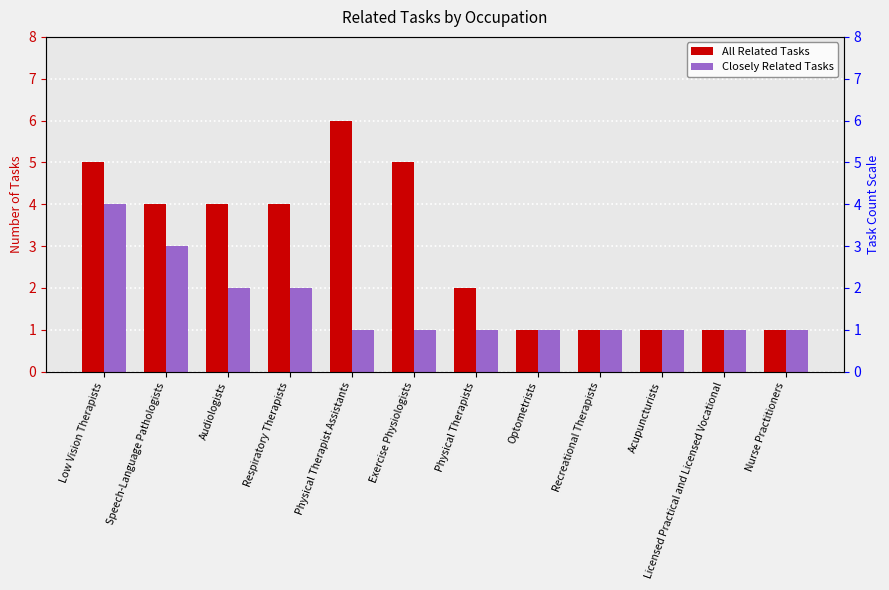

Reading left to right, extract all data points from this chart.

All Related Tasks: Low Vision Therapists=5	Speech-Language Pathologists=4	Audiologists=4	Respiratory Therapists=4	Physical Therapist Assistants=6	Exercise Physiologists=5	Physical Therapists=2	Optometrists=1	Recreational Therapists=1	Acupuncturists=1	Licensed Practical and Licensed Vocational=1	Nurse Practitioners=1
Closely Related Tasks: Low Vision Therapists=4	Speech-Language Pathologists=3	Audiologists=2	Respiratory Therapists=2	Physical Therapist Assistants=1	Exercise Physiologists=1	Physical Therapists=1	Optometrists=1	Recreational Therapists=1	Acupuncturists=1	Licensed Practical and Licensed Vocational=1	Nurse Practitioners=1